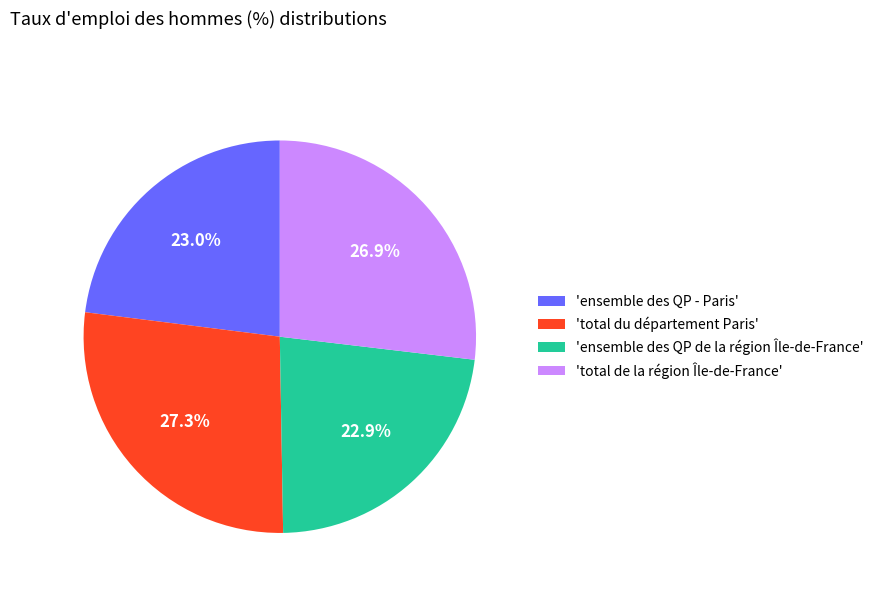

Count the number of slices in the pie.

4